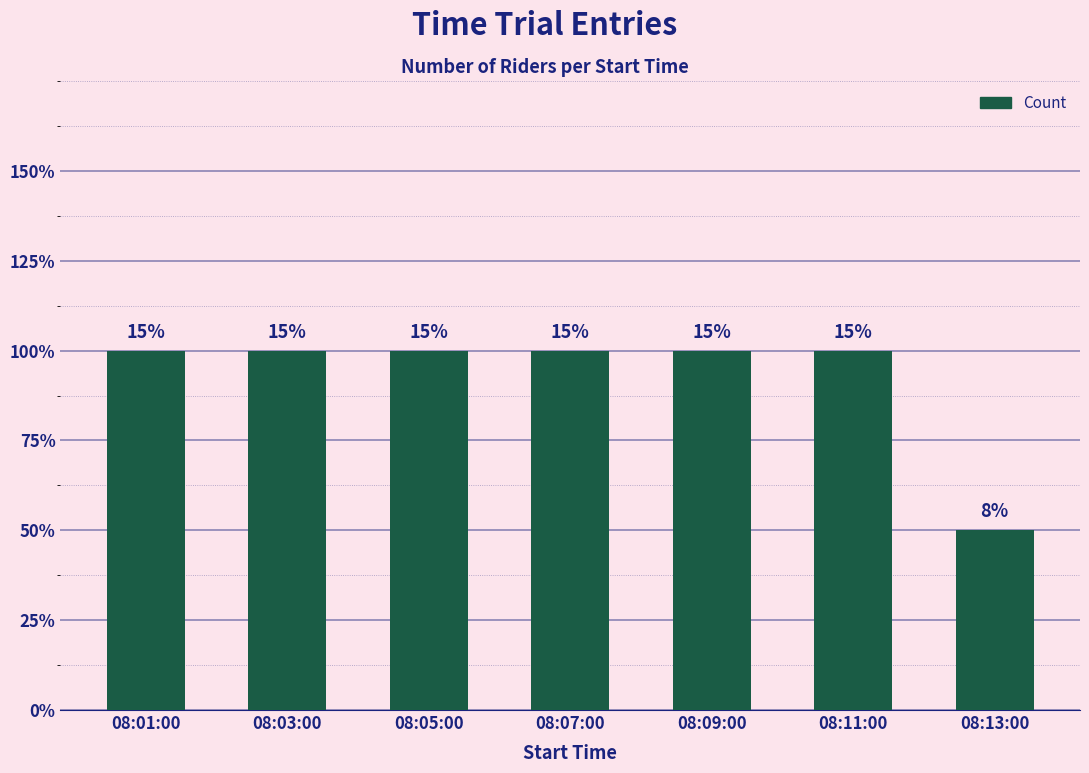

Reading left to right, list all the values displayed in this chart.

08:01:00=2	08:03:00=2	08:05:00=2	08:07:00=2	08:09:00=2	08:11:00=2	08:13:00=1